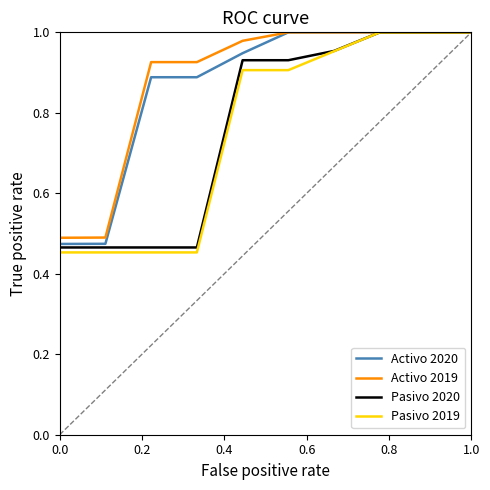

How many lines are shown in the chart?

4